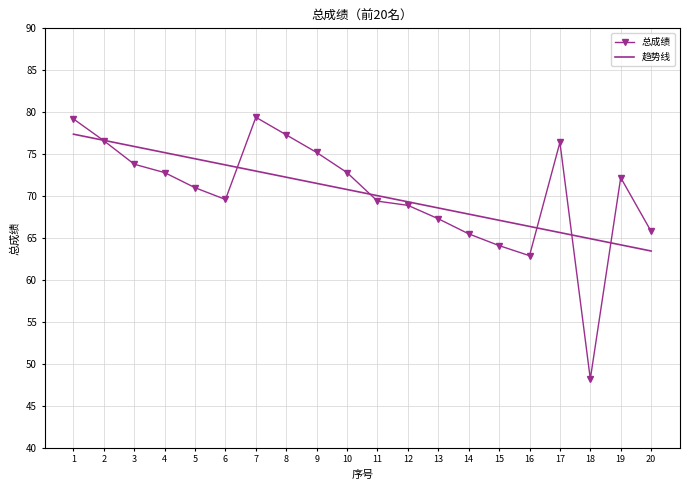

Which label corresponds to the smallest value in the chart?

18